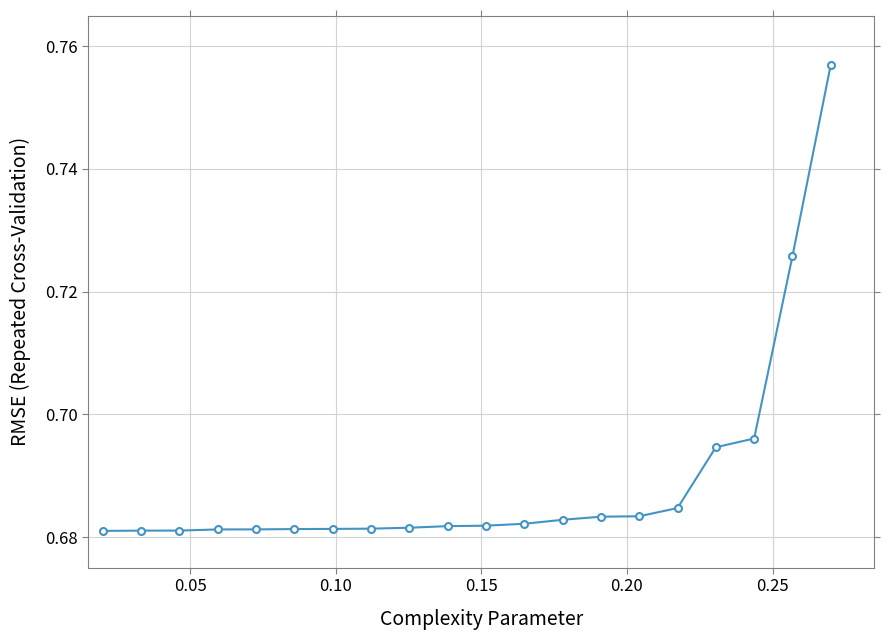

Count the values in the range 0 to 1.

20